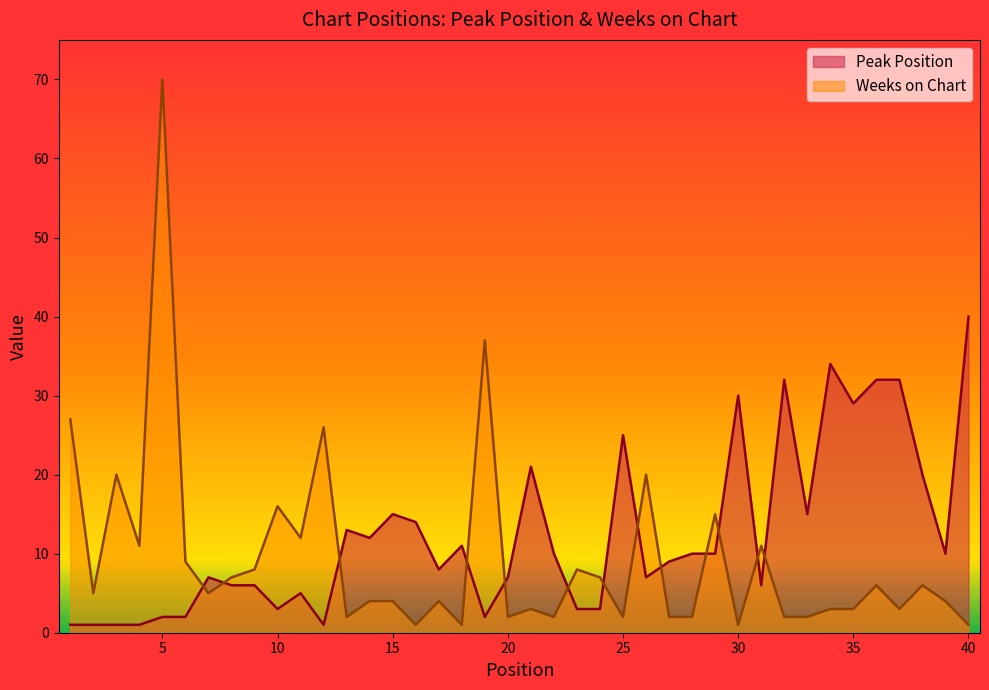

Is the value of Weeks on Chart at 19 greater than the value of Peak Position at 23?

Yes